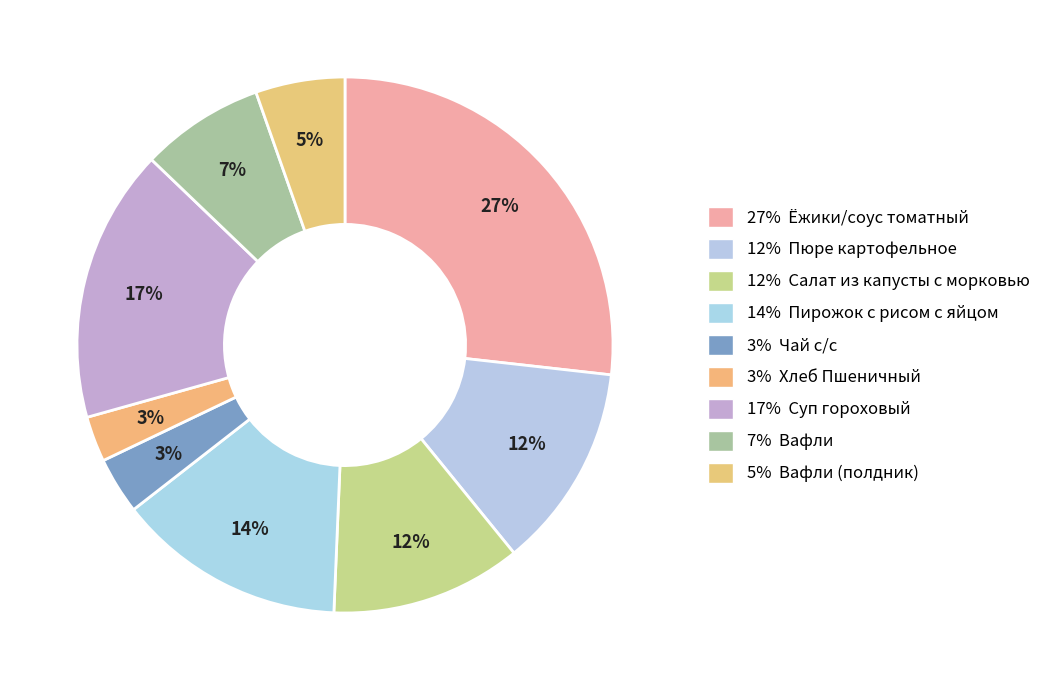

How many slices are in this pie chart?

9